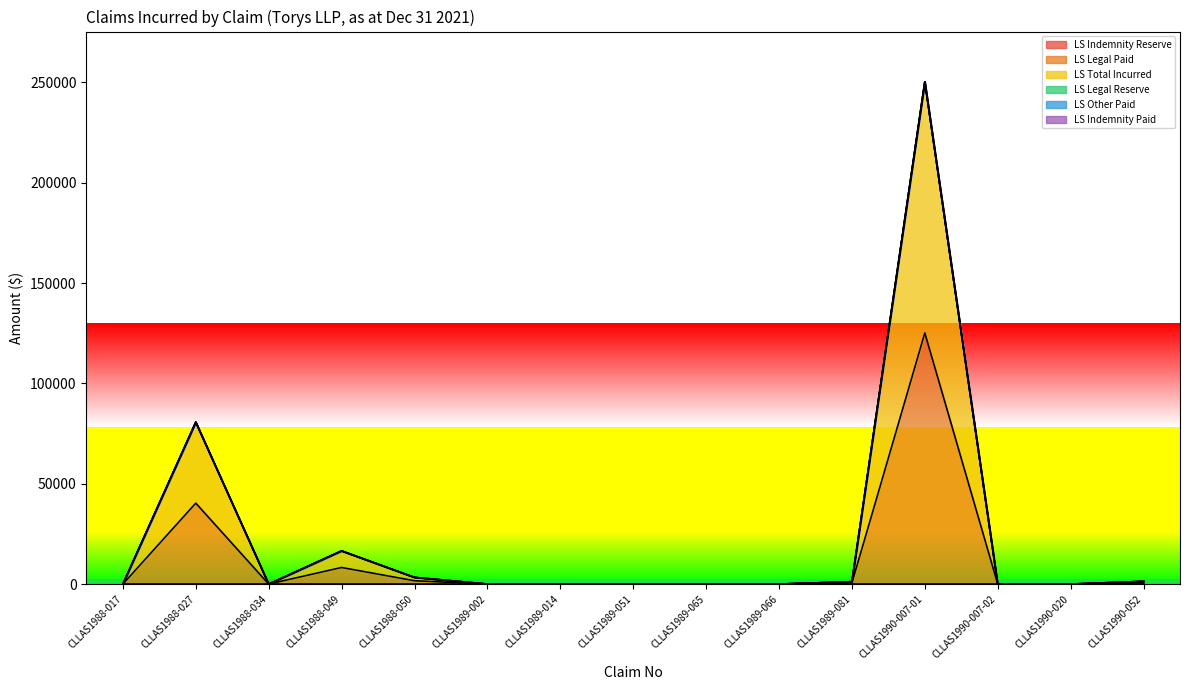

Reading left to right, what are all the values shown in this chart?

LS Indemnity Reserve: CLLAS1988-017=0	CLLAS1988-027=0	CLLAS1988-034=0	CLLAS1988-049=0	CLLAS1988-050=0	CLLAS1989-002=0	CLLAS1989-014=0	CLLAS1989-051=0	CLLAS1989-065=0	CLLAS1989-066=0	CLLAS1989-081=0	CLLAS1990-007-01=0	CLLAS1990-007-02=0	CLLAS1990-020=0	CLLAS1990-052=0
LS Legal Paid: CLLAS1988-017=0	CLLAS1988-027=40344	CLLAS1988-034=0	CLLAS1988-049=8264	CLLAS1988-050=1661	CLLAS1989-002=0	CLLAS1989-014=0	CLLAS1989-051=0	CLLAS1989-065=0	CLLAS1989-066=0	CLLAS1989-081=588	CLLAS1990-007-01=125165	CLLAS1990-007-02=0	CLLAS1990-020=0	CLLAS1990-052=674
LS Total Incurred: CLLAS1988-017=0	CLLAS1988-027=40344	CLLAS1988-034=0	CLLAS1988-049=8264	CLLAS1988-050=1661	CLLAS1989-002=0	CLLAS1989-014=0	CLLAS1989-051=0	CLLAS1989-065=0	CLLAS1989-066=0	CLLAS1989-081=588	CLLAS1990-007-01=125165	CLLAS1990-007-02=0	CLLAS1990-020=0	CLLAS1990-052=674
LS Legal Reserve: CLLAS1988-017=0	CLLAS1988-027=0	CLLAS1988-034=0	CLLAS1988-049=0	CLLAS1988-050=0	CLLAS1989-002=0	CLLAS1989-014=0	CLLAS1989-051=0	CLLAS1989-065=0	CLLAS1989-066=0	CLLAS1989-081=0	CLLAS1990-007-01=0	CLLAS1990-007-02=0	CLLAS1990-020=0	CLLAS1990-052=0
LS Other Paid: CLLAS1988-017=0	CLLAS1988-027=0	CLLAS1988-034=0	CLLAS1988-049=0	CLLAS1988-050=0	CLLAS1989-002=0	CLLAS1989-014=0	CLLAS1989-051=0	CLLAS1989-065=0	CLLAS1989-066=0	CLLAS1989-081=0	CLLAS1990-007-01=0	CLLAS1990-007-02=0	CLLAS1990-020=0	CLLAS1990-052=0
LS Indemnity Paid: CLLAS1988-017=0	CLLAS1988-027=0	CLLAS1988-034=0	CLLAS1988-049=0	CLLAS1988-050=0	CLLAS1989-002=0	CLLAS1989-014=0	CLLAS1989-051=0	CLLAS1989-065=0	CLLAS1989-066=0	CLLAS1989-081=0	CLLAS1990-007-01=0	CLLAS1990-007-02=0	CLLAS1990-020=0	CLLAS1990-052=0